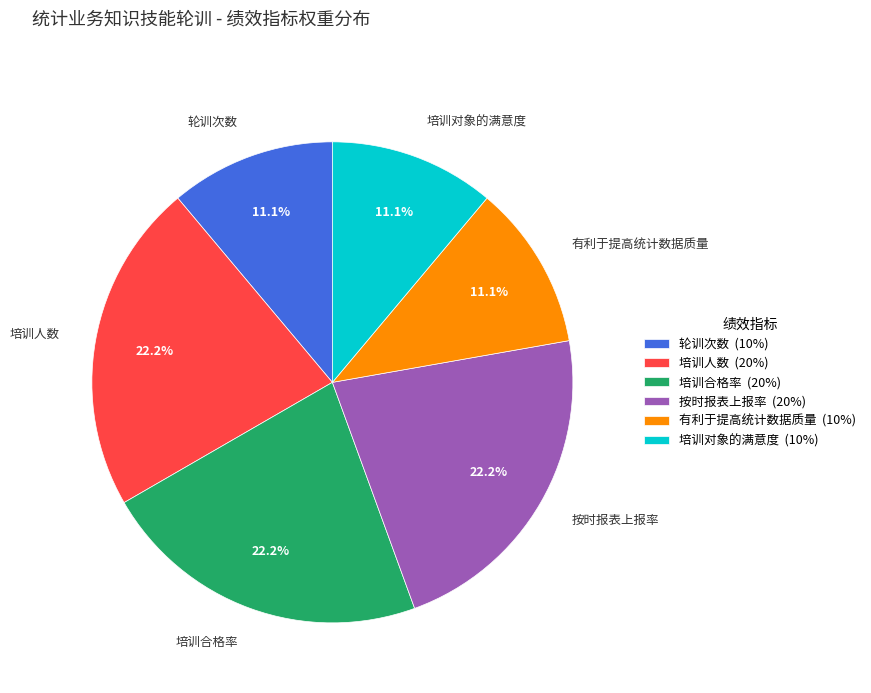

The 有利于提高统计数据质量 slice represents 1% of the pie. True or false?

False